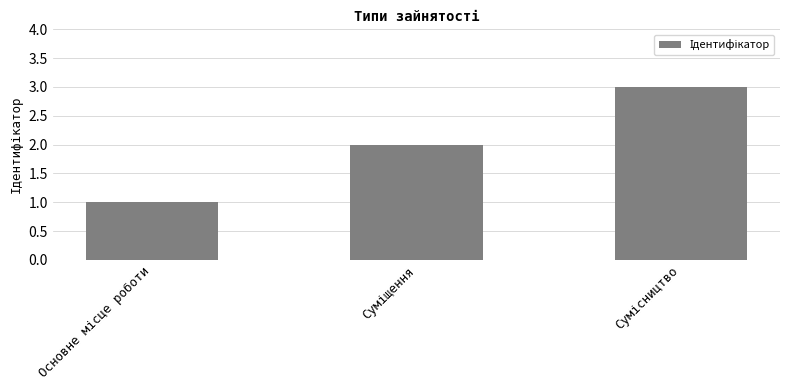

What is the maximum value shown in the chart?

3